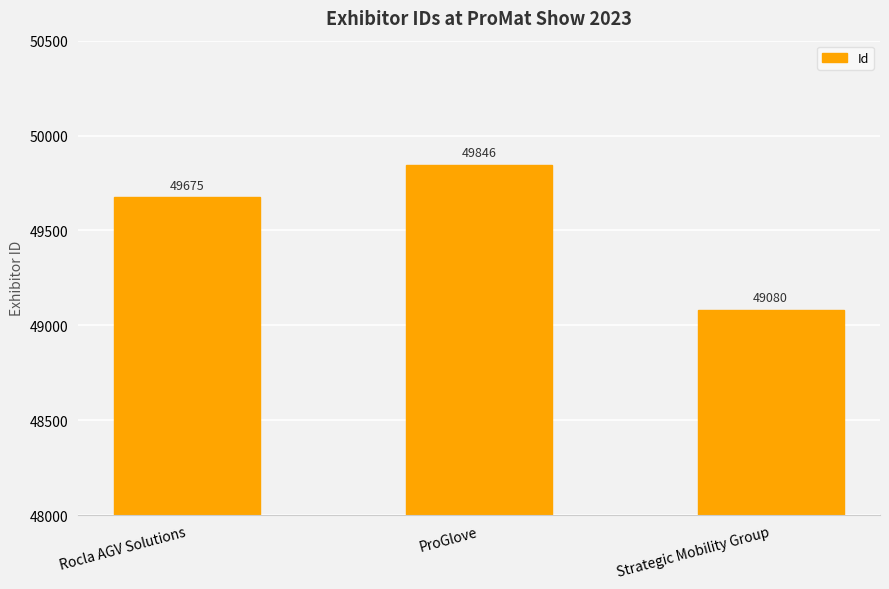

Reading left to right, transcribe all the data shown in this chart.

49675	49846	49080